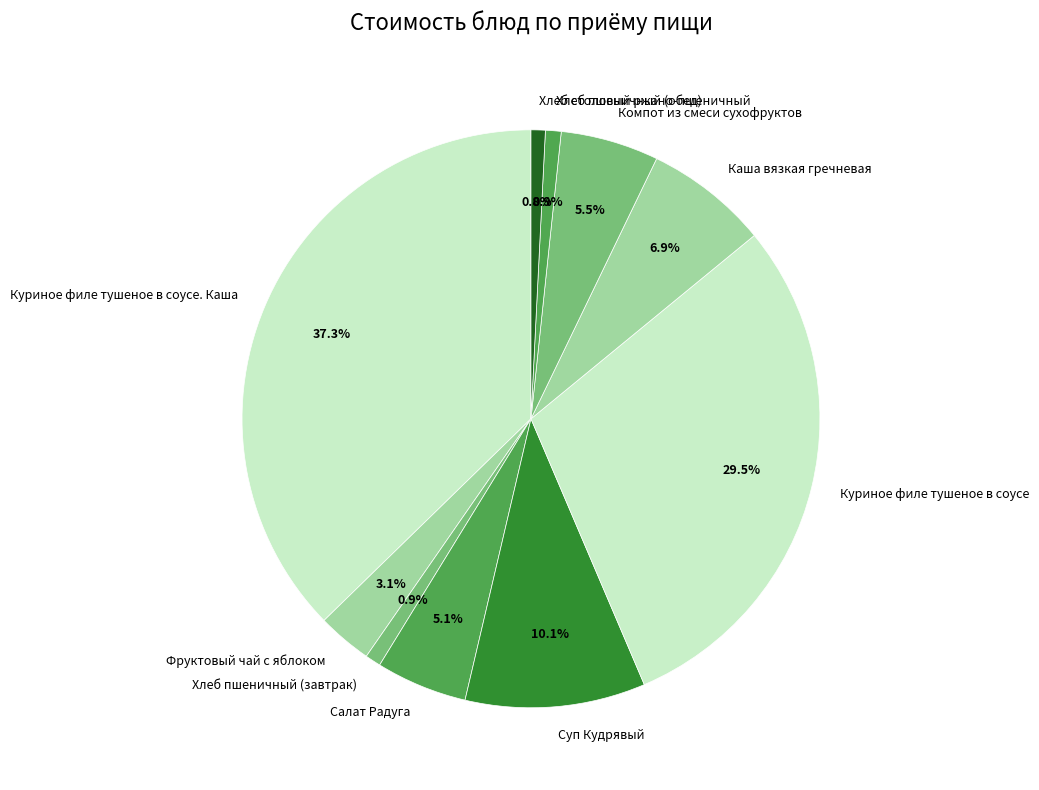

What is the total percentage of Хлеб столовый ржано-пшеничный and Каша вязкая гречневая?

7.7%